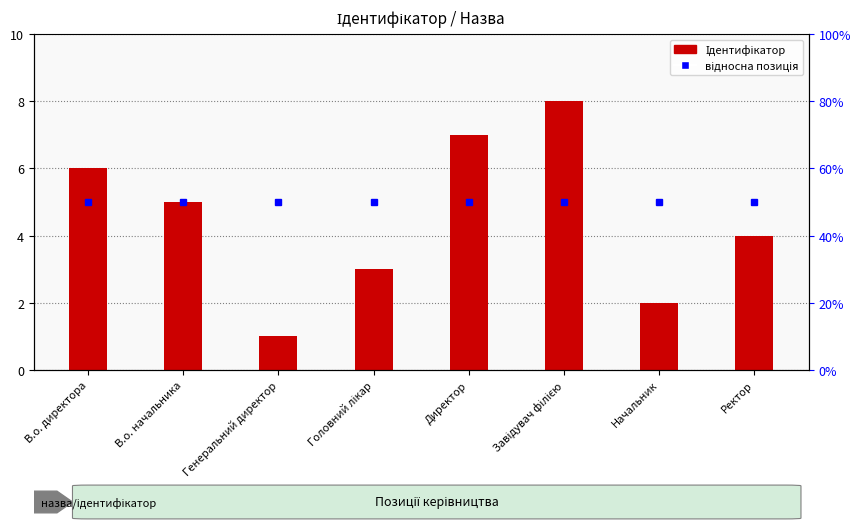

What is the value of the 7th bar from the left?

2